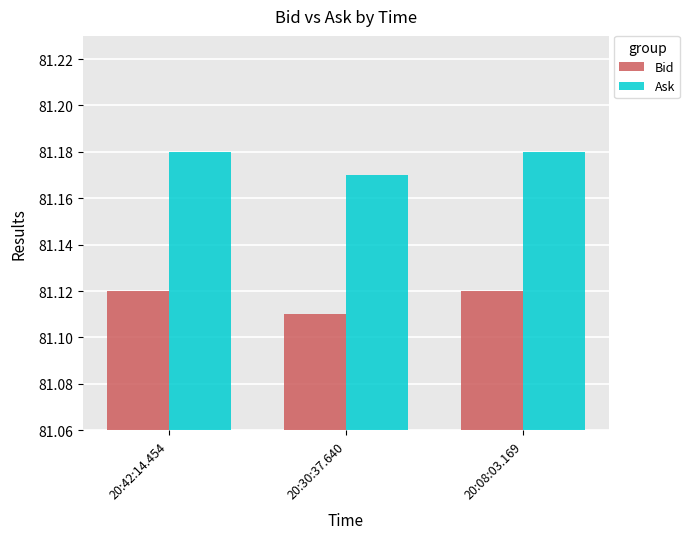

What is the sum of all Ask values?

243.5